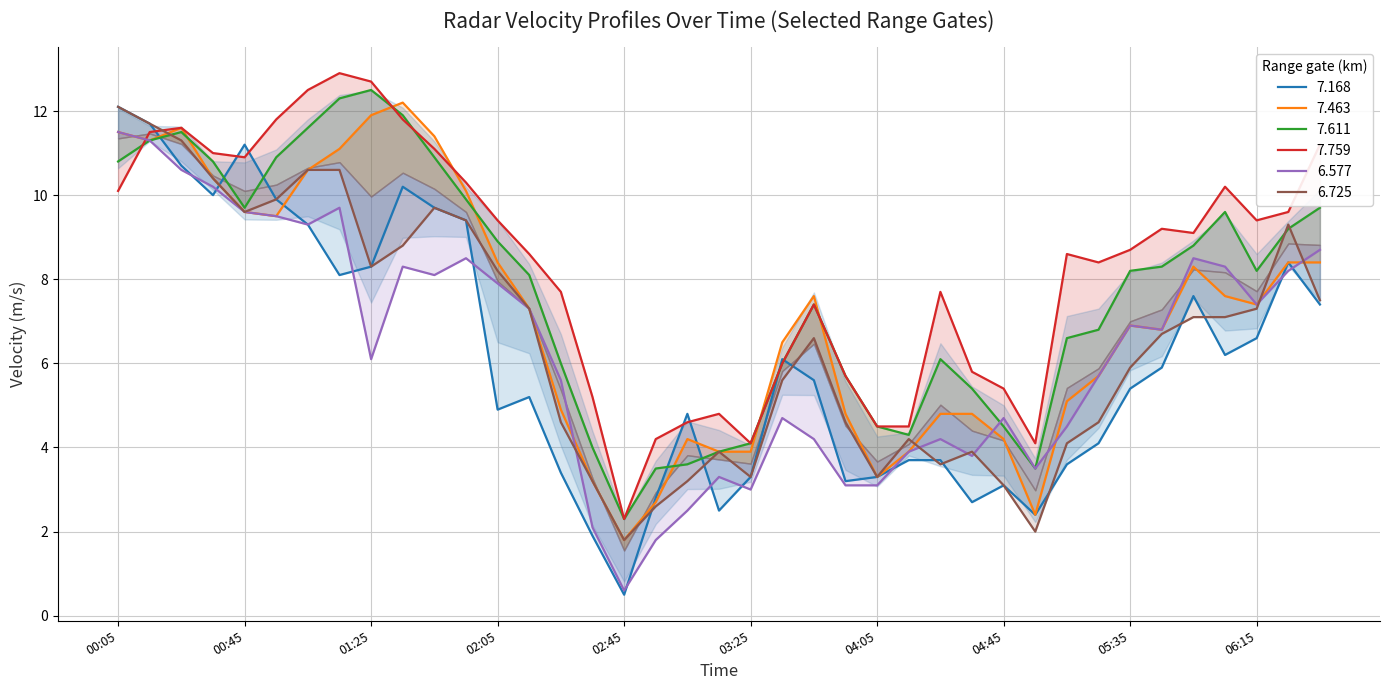

What is the total value across all series at 1998/10/16 01:15?

64.7